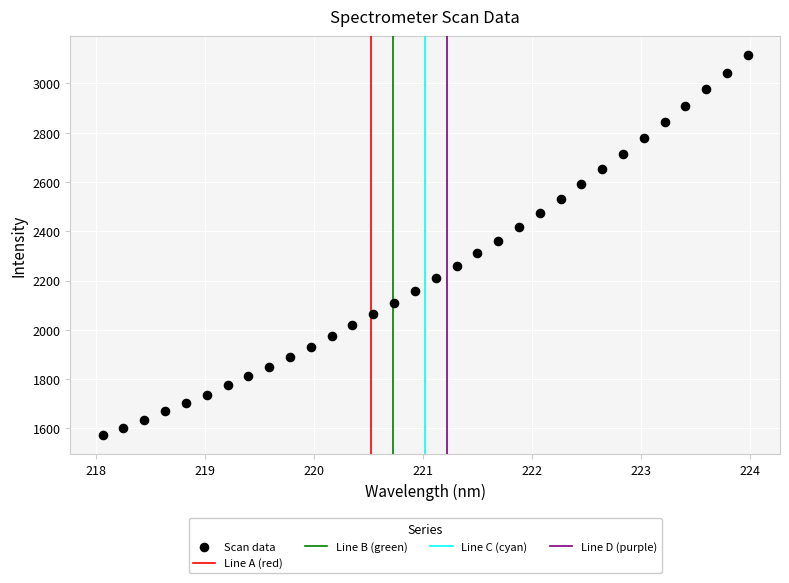

What is the range of X values (max minus min)?

5.9